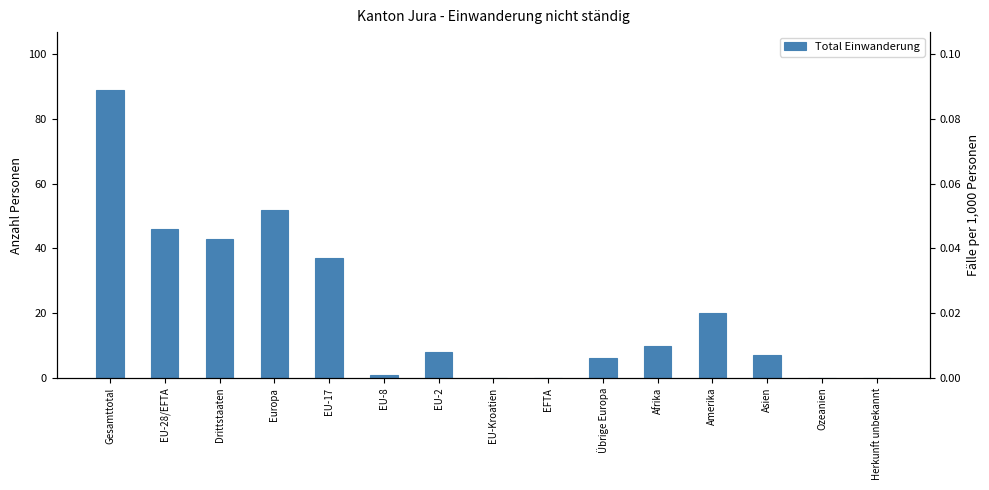

What is the label of the 3rd bar from the left?

Drittstaaten